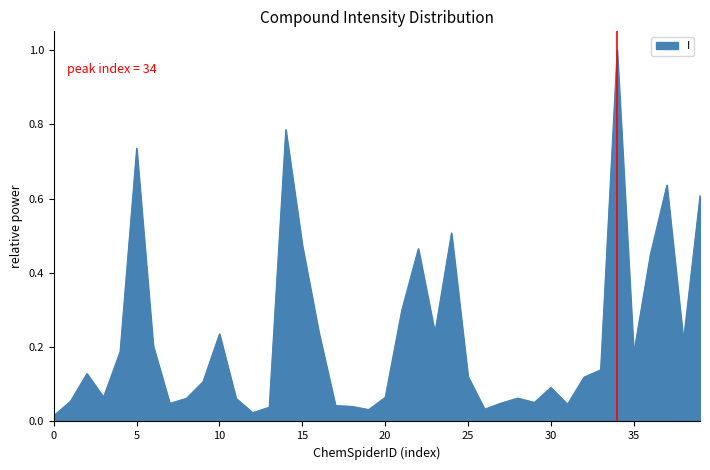

What is the difference between the maximum and minimum values?

1.0